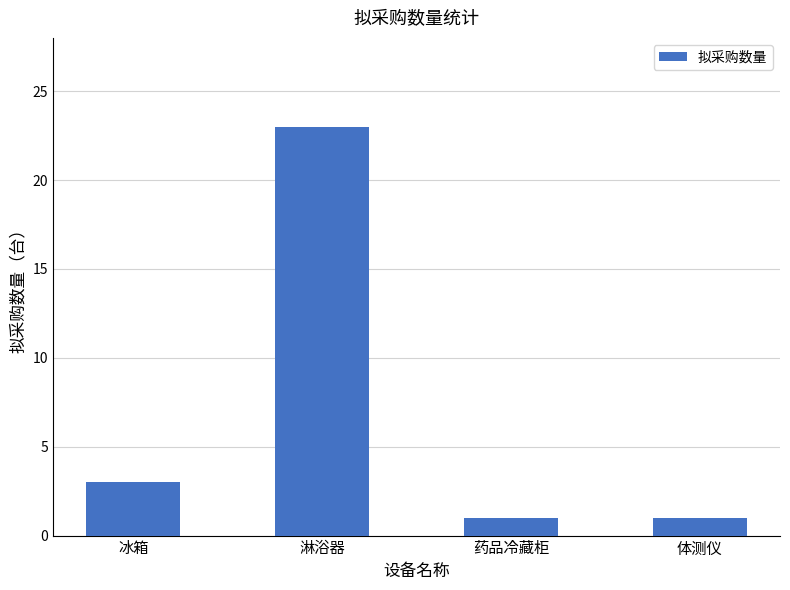

Reading right to left, what are all the values shown in this chart?

体测仪=1	药品冷藏柜=1	淋浴器=23	冰箱=3